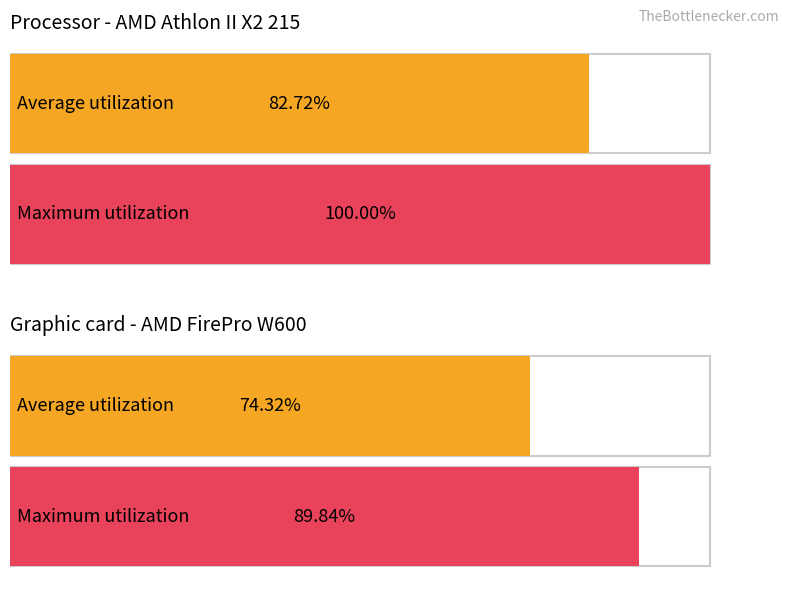

At how many categories does at least one series exceed 76?

2